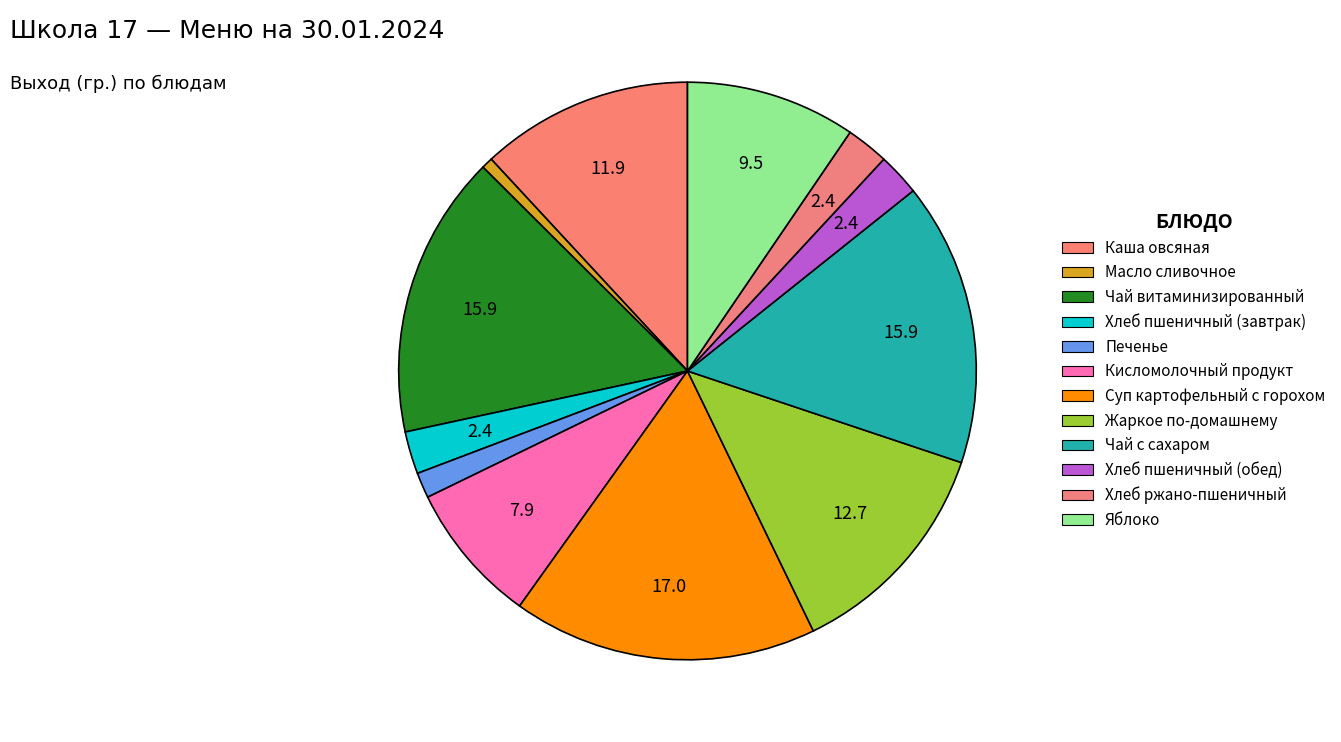

What is the ratio of the value at Суп картофельный с горохом to the value at Кисломолочный продукт?

2.1